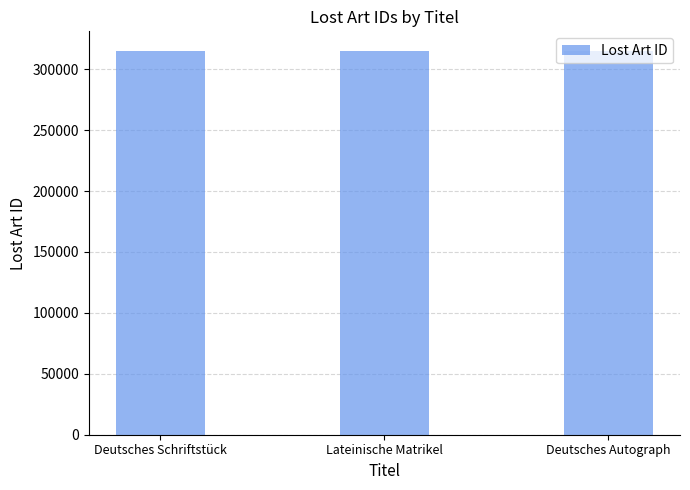

How many values are between 314740 and 315346?

3